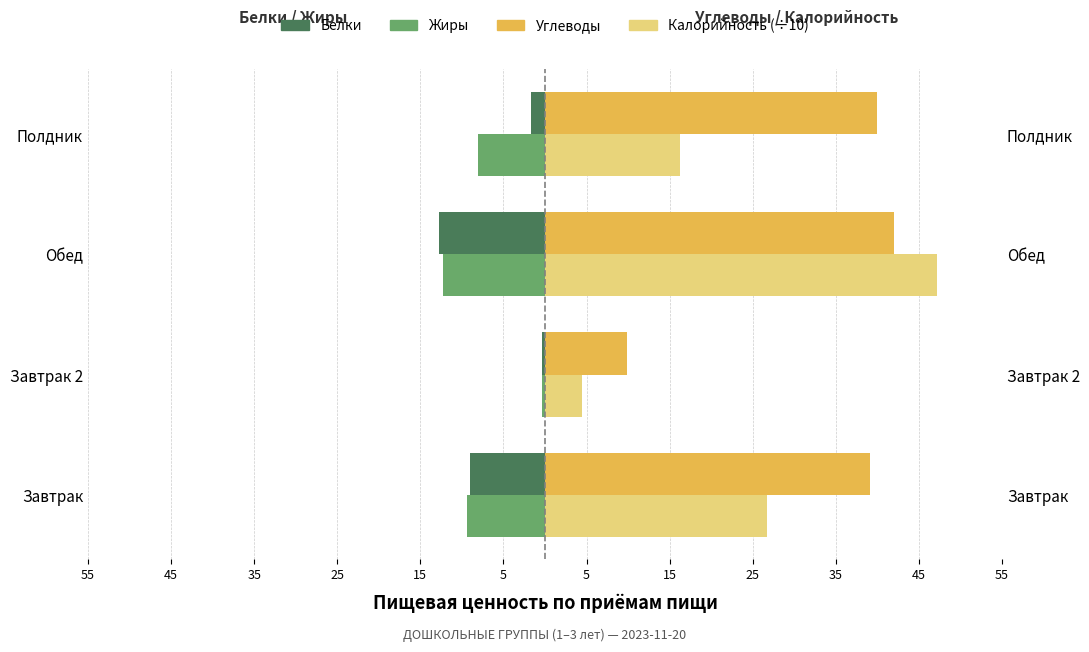

Which series has the widest spread of values?

Калорийность (÷10)